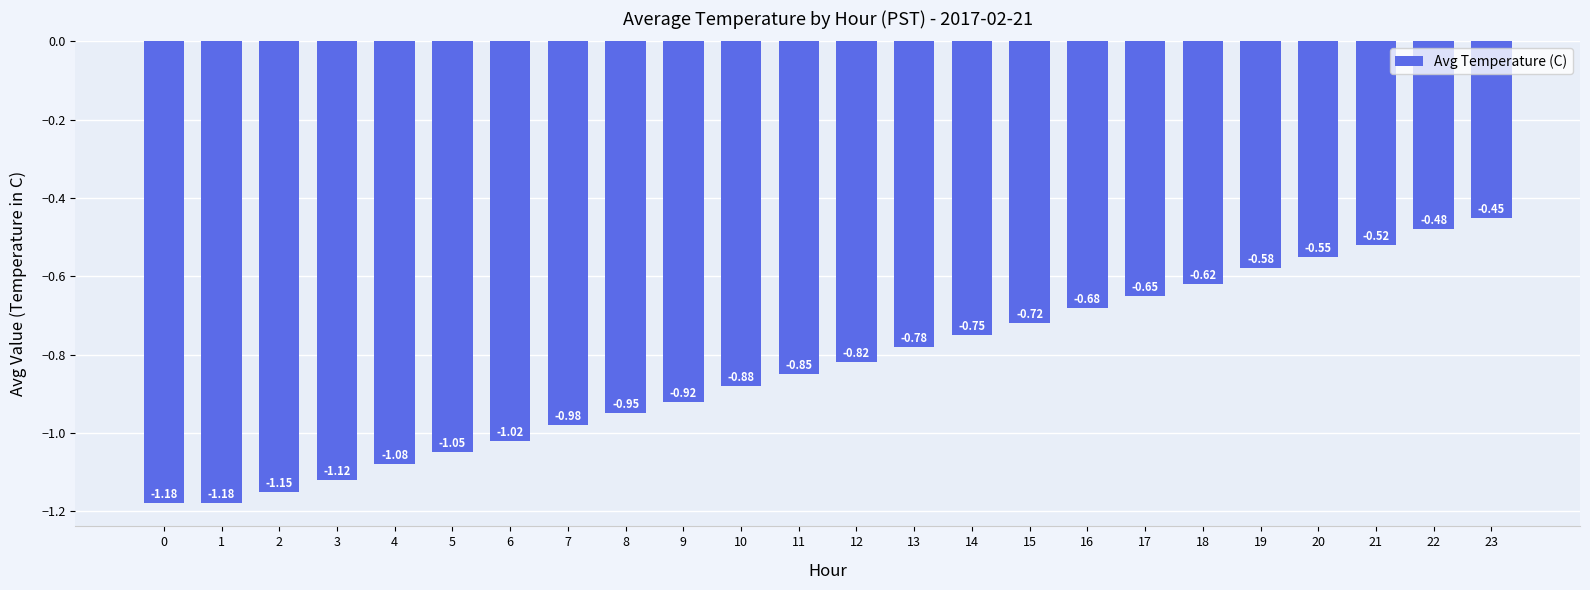

What is the sum of the values at 21 and 10?

-1.4